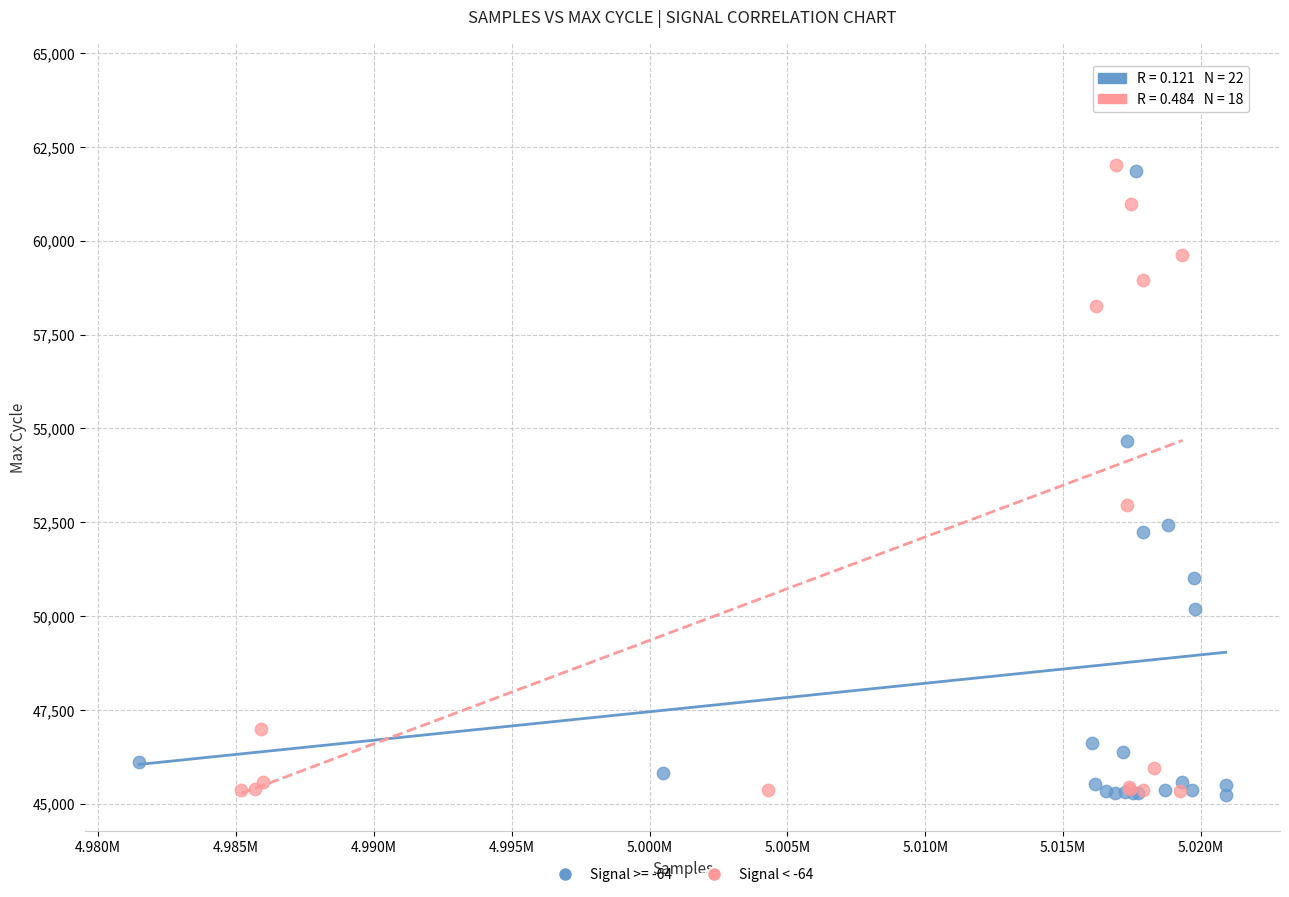

Which series has the widest spread of Y values?

Signal < -64